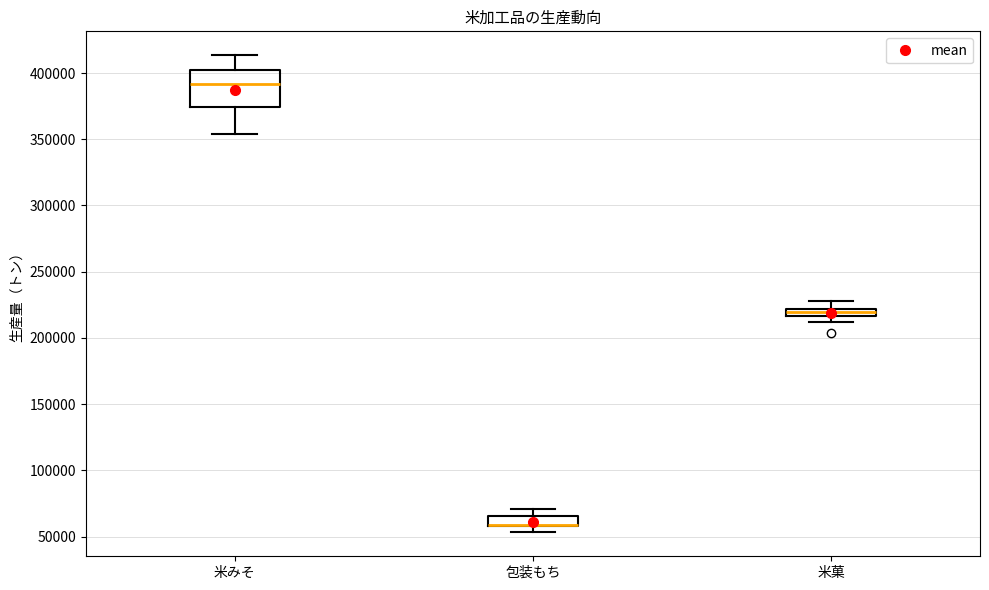

Which box is the tallest, from its lower edge to its upper edge?

米みそ